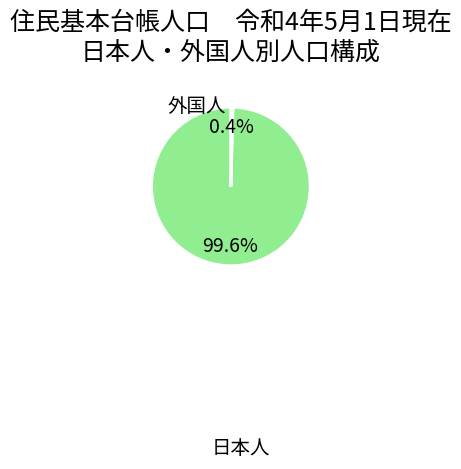

To the nearest percent, what is the difference between the largest and smallest slice percentages?

99%